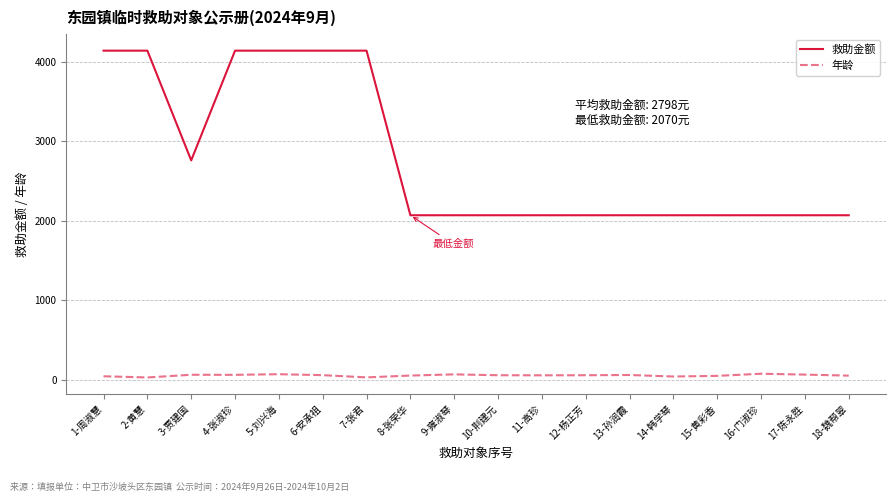

Where is 救助金额 nearest to the value 3105?

3-贾建国